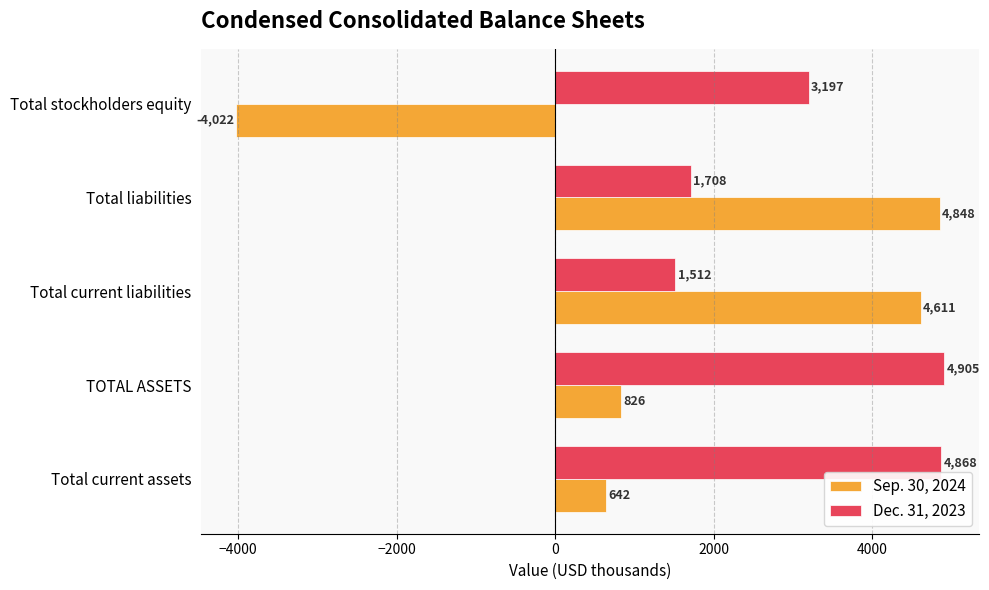

What is the lowest value of the Sep. 30, 2024 series?

-4022